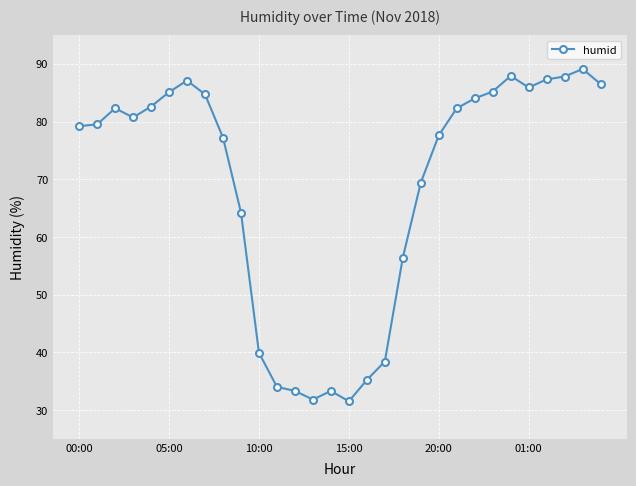

What is the value of the 1st point from the left?

79.2